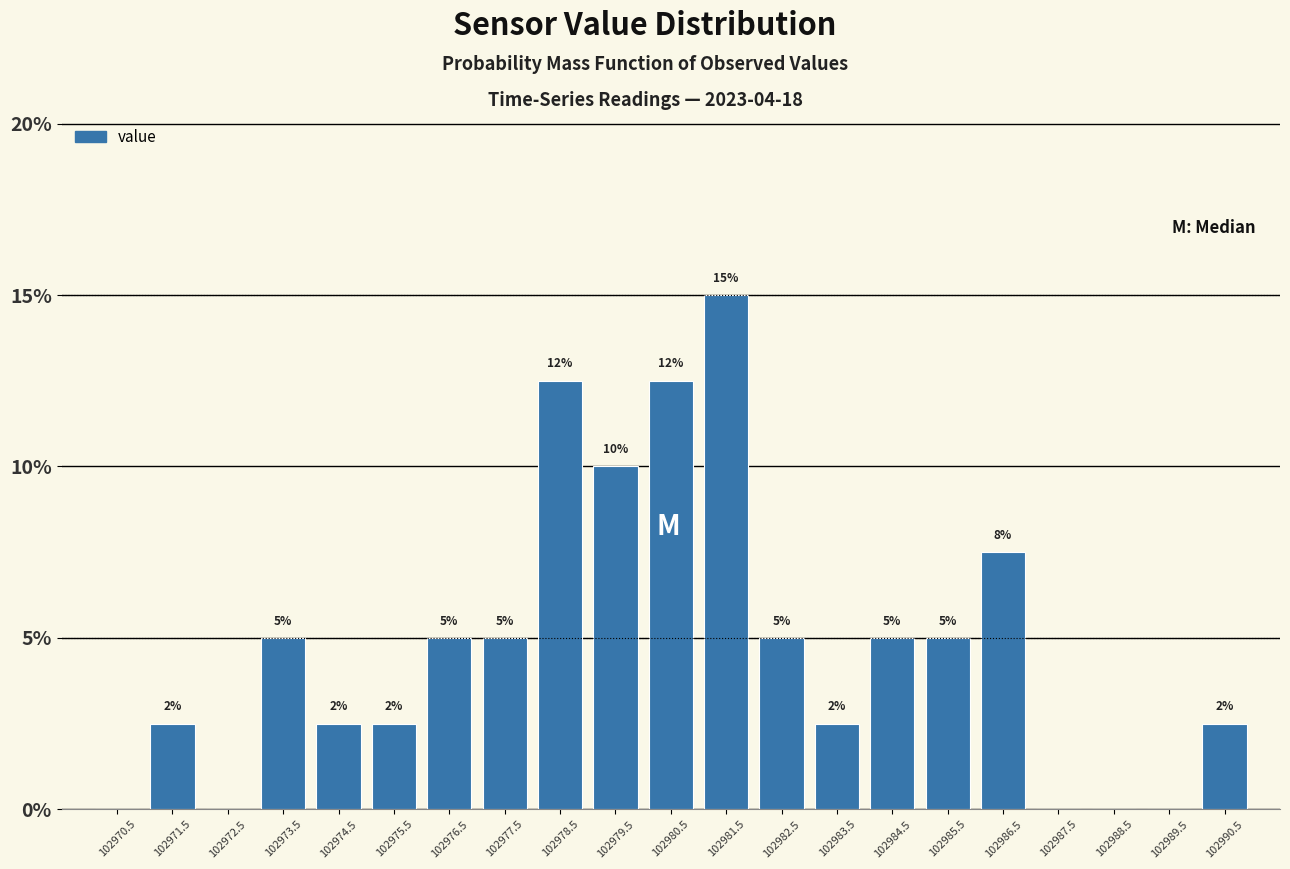

Over which range of the x-axis is the bar tallest?

102981 to 102982